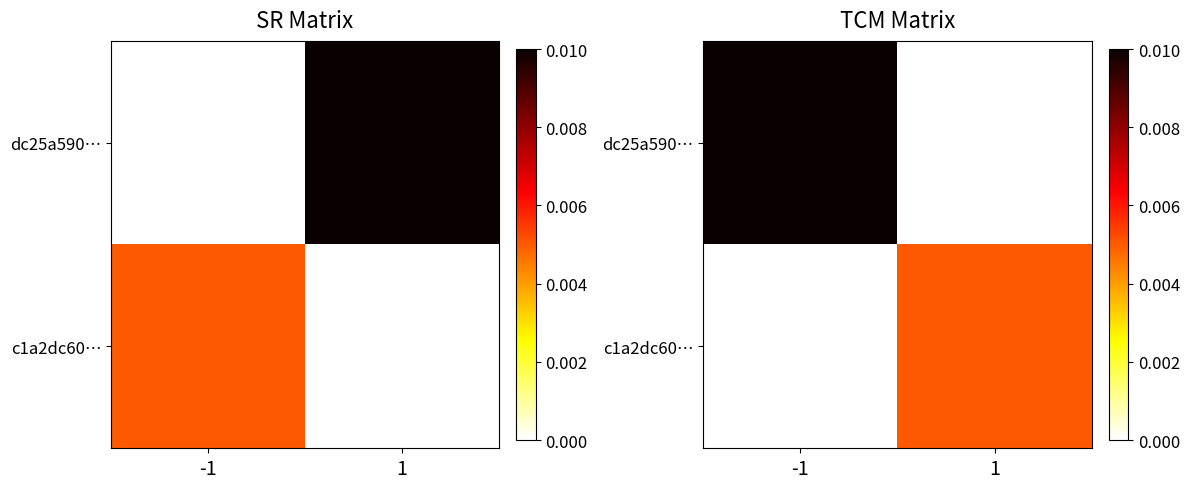

List the series in order of their overall mean, highest first.

dc25a590…, c1a2dc60…